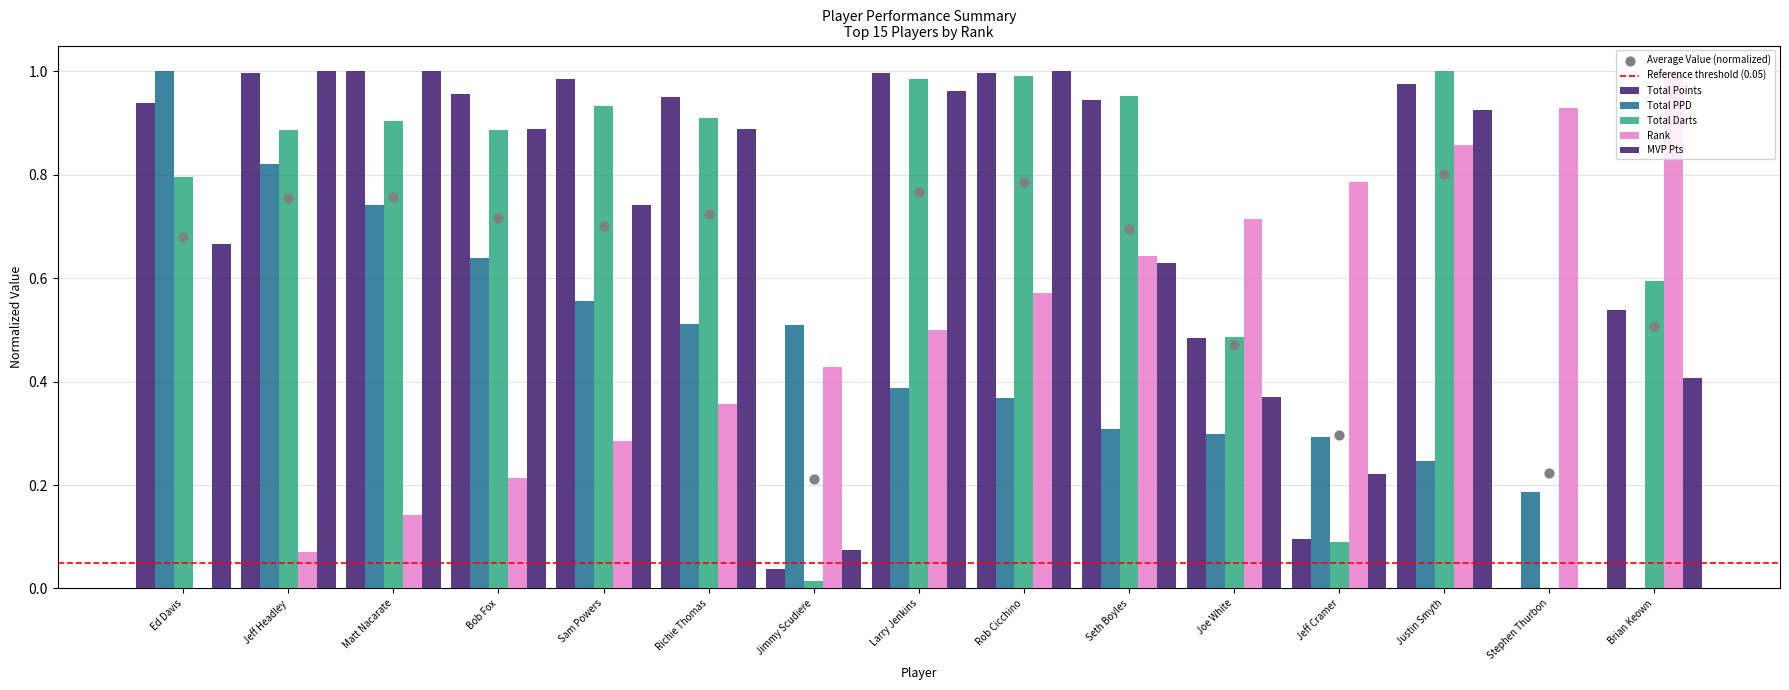

At which category is the sum across all series the highest?

Justin Smyth